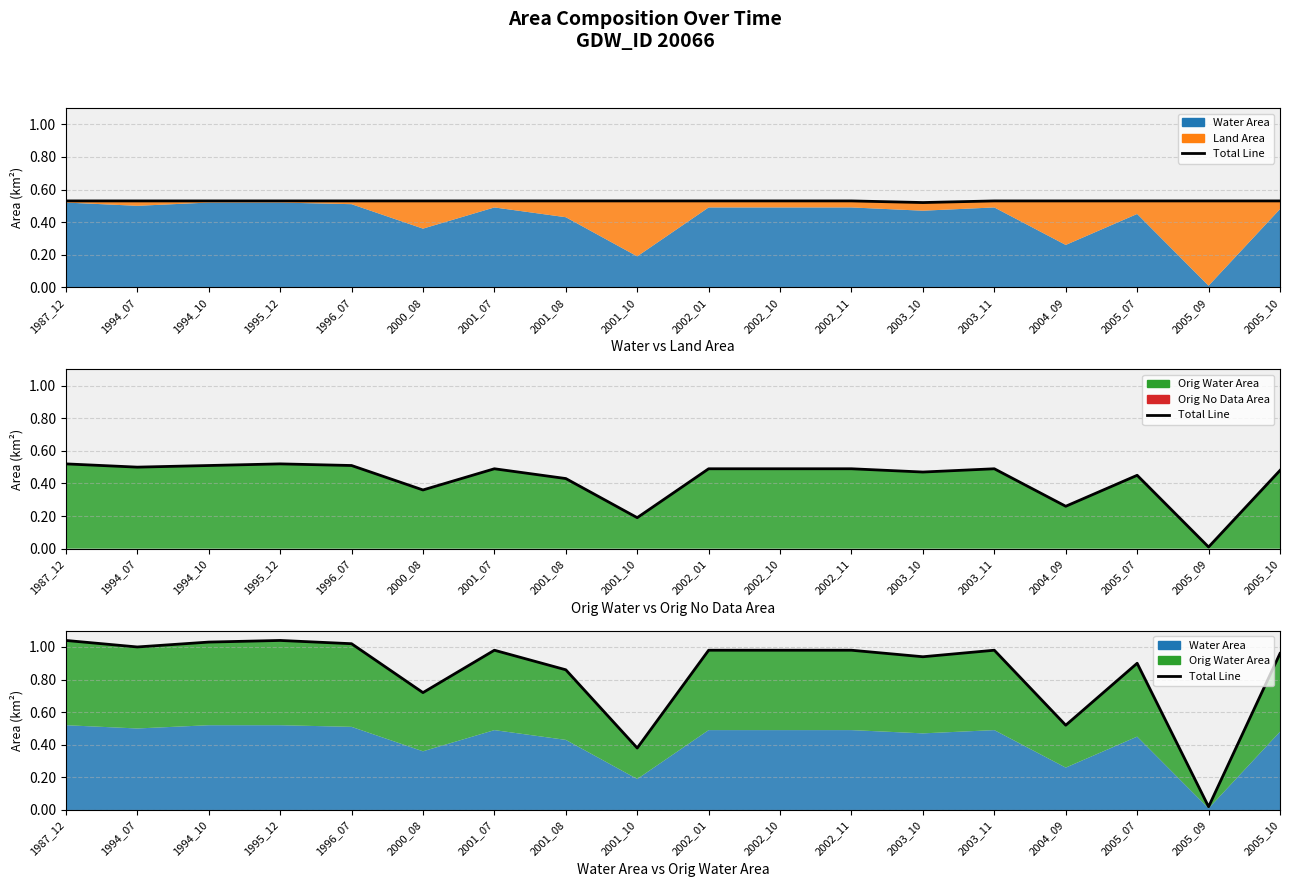

Which category has the lowest value across all series?

2005_09